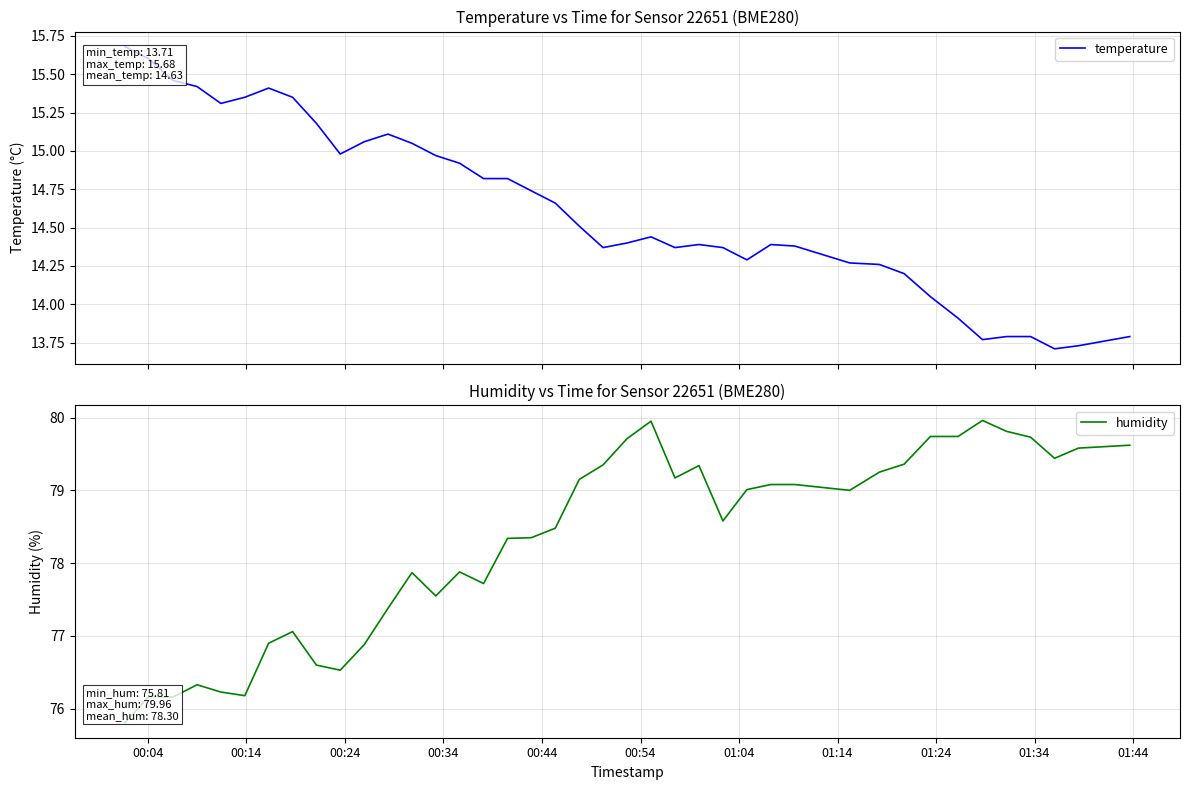

List the series in order of their overall mean, highest first.

humidity, temperature